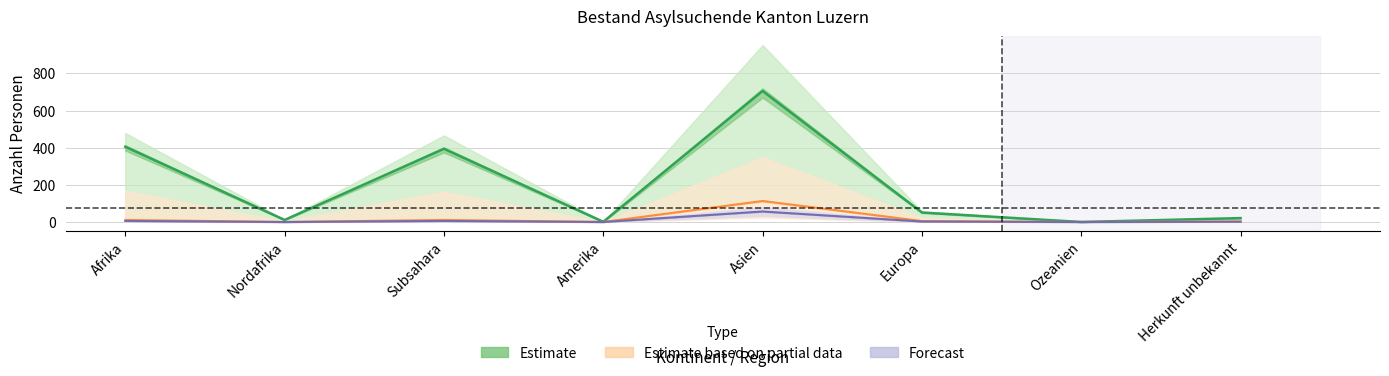

Does the chart display data point markers on the line(s)?

No